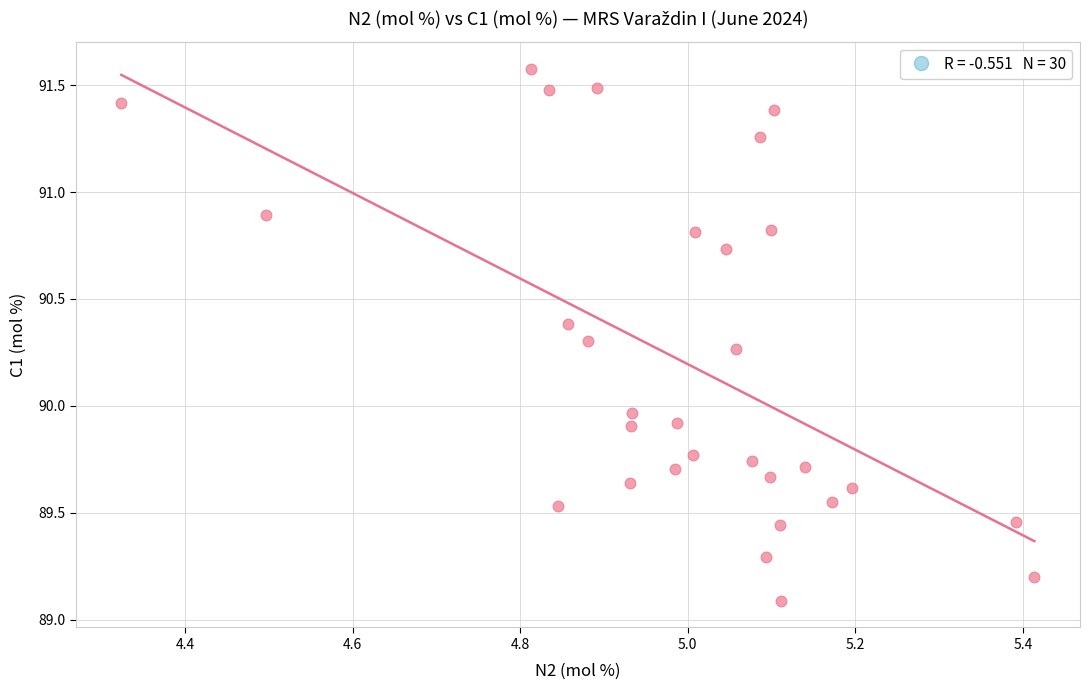

What is the range of X values (max minus min)?

1.1